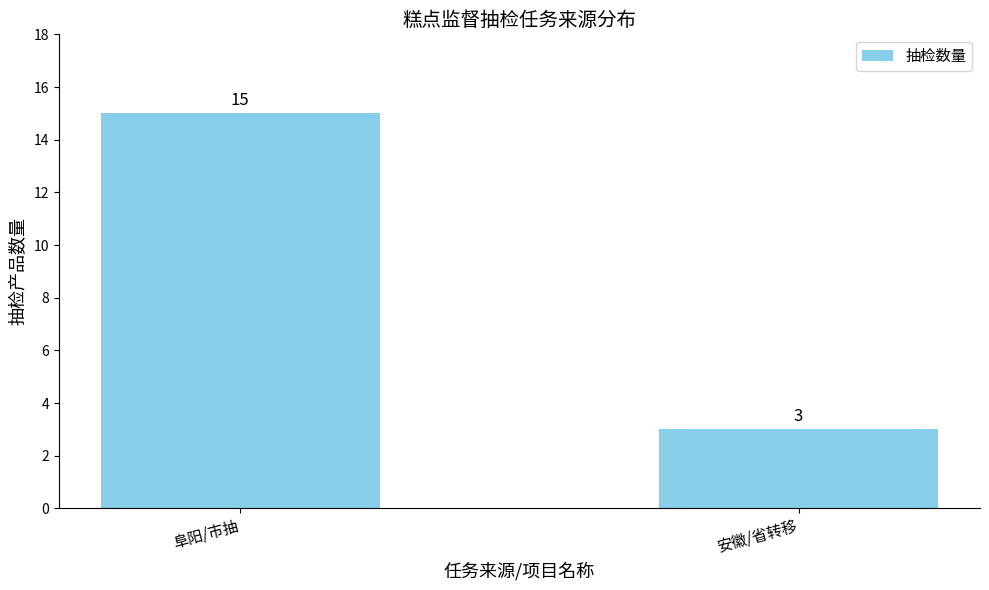

Reading left to right, what are all the values shown in this chart?

阜阳/市抽=15	安徽/省转移=3